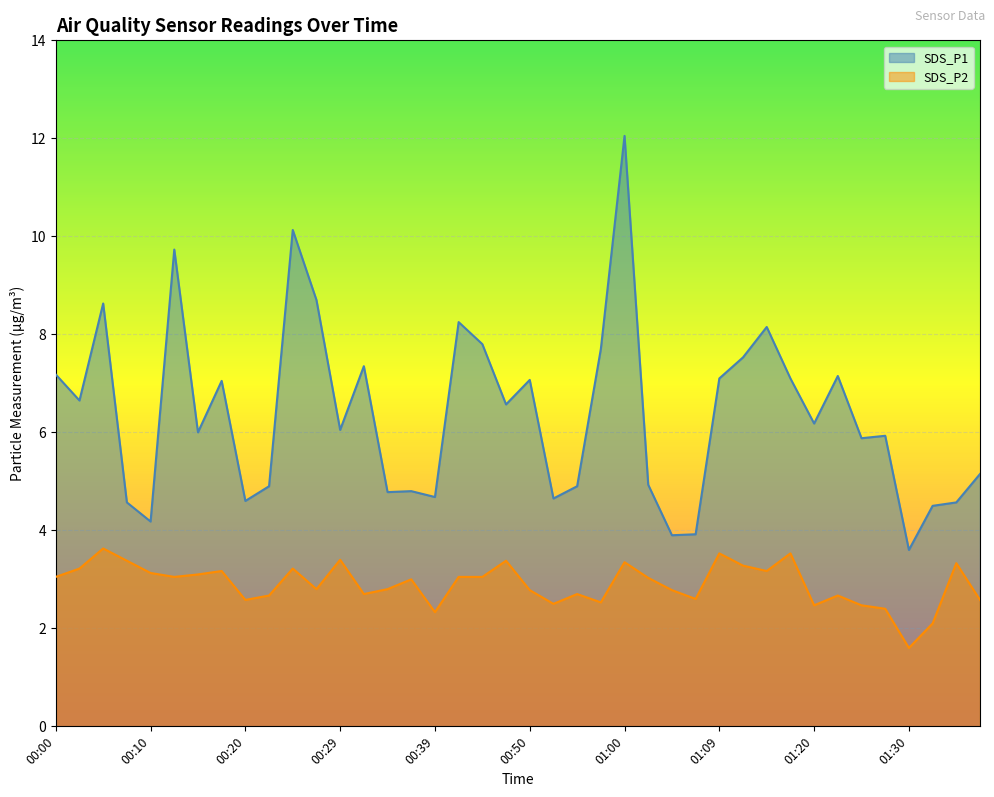

What is the difference between the maximum and minimum values in the SDS_P2 series?

2.0